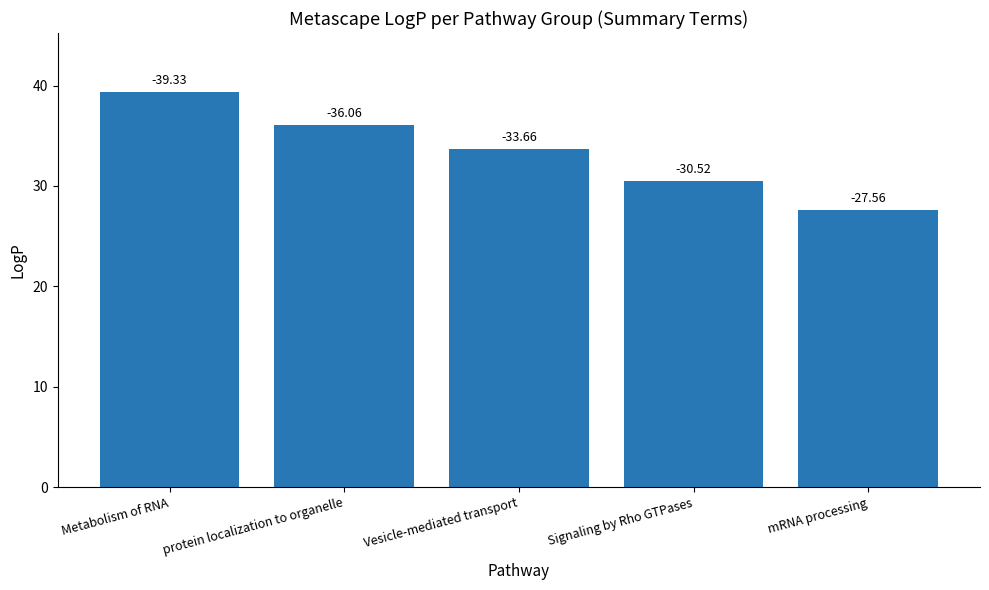

Which category has the highest value across all series?

Metabolism of RNA